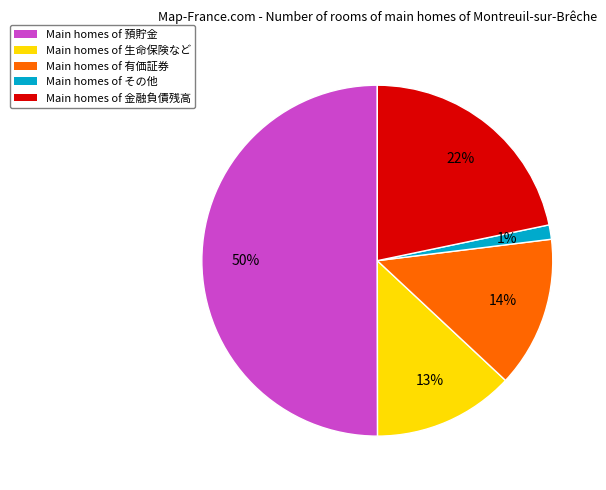

What percentage is the Main homes of 生命保険など slice, to the nearest percent?

13%